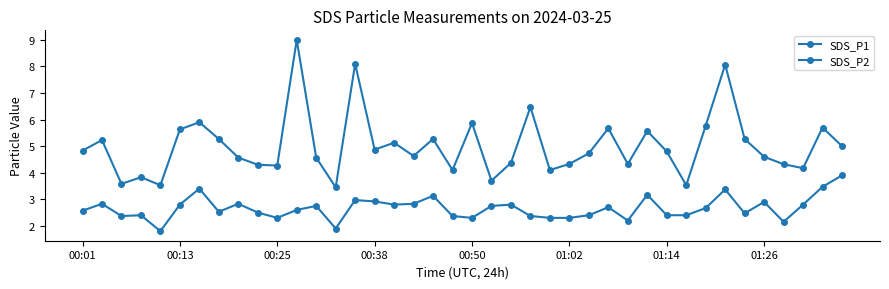

Reading left to right, transcribe all the data shown in this chart.

SDS_P1: 4.8	5.2	3.6	3.8	3.5	5.6	5.9	5.3	4.6	4.3	4.3	9.0	4.6	3.5	8.1	4.9	5.1	4.6	5.3	4.1	5.9	3.7	4.4	6.5	4.1	4.3	4.7	5.7	4.3	5.6	4.8	3.5	5.8	8.1	5.3	4.6	4.3	4.2	5.7	5.0
SDS_P2: 2.6	2.8	2.4	2.4	1.8	2.8	3.4	2.5	2.8	2.5	2.3	2.6	2.8	1.9	3.0	2.9	2.8	2.8	3.1	2.4	2.3	2.8	2.8	2.4	2.3	2.3	2.4	2.7	2.2	3.2	2.4	2.4	2.7	3.4	2.5	2.9	2.1	2.8	3.5	3.9